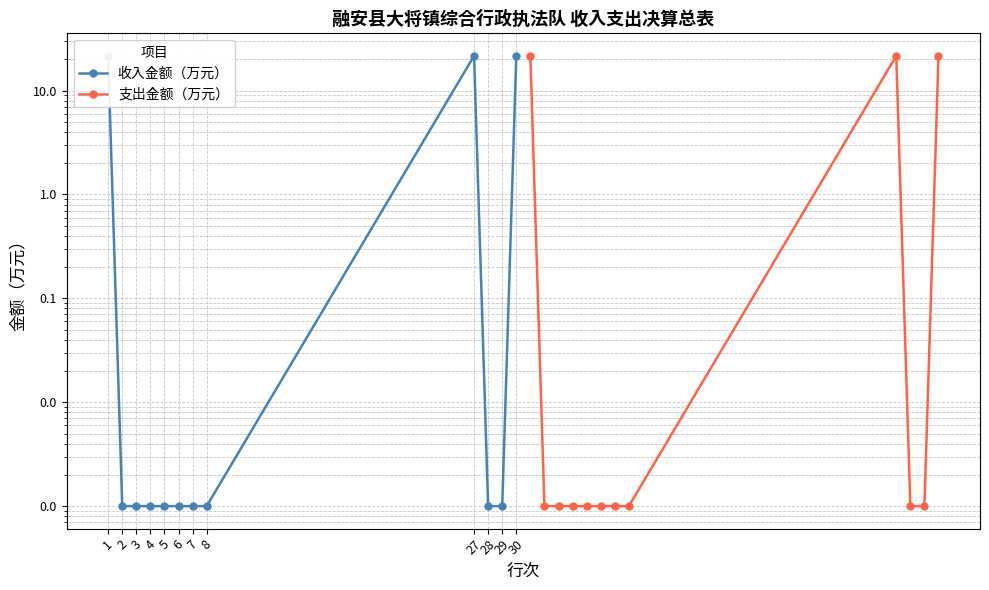

True or false: 收入金额（万元） and 支出金额（万元） cross at least once.

False